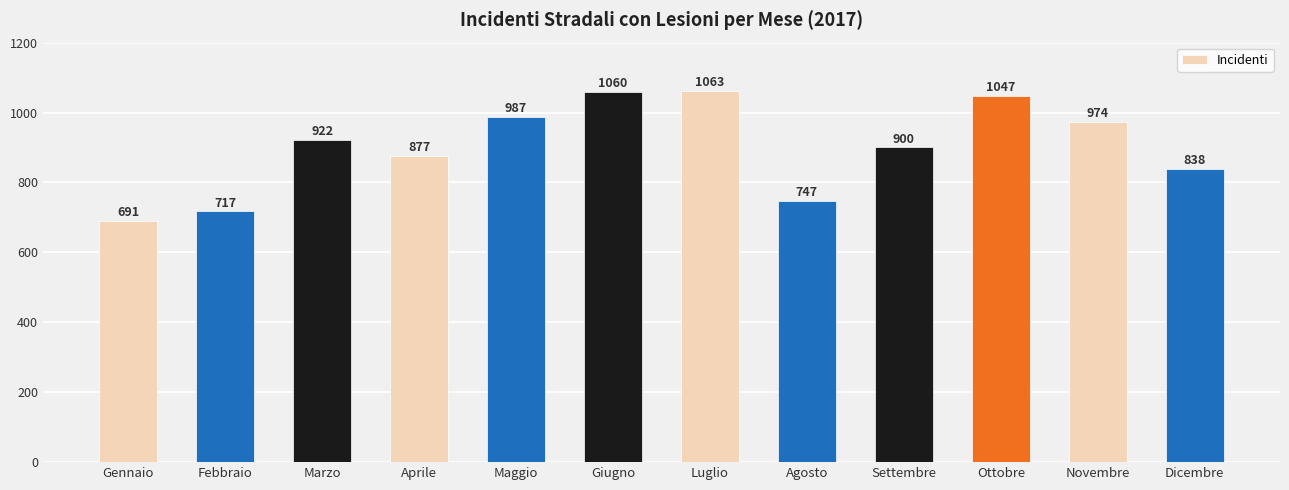

Which has a higher value, Ottobre or Agosto?

Ottobre